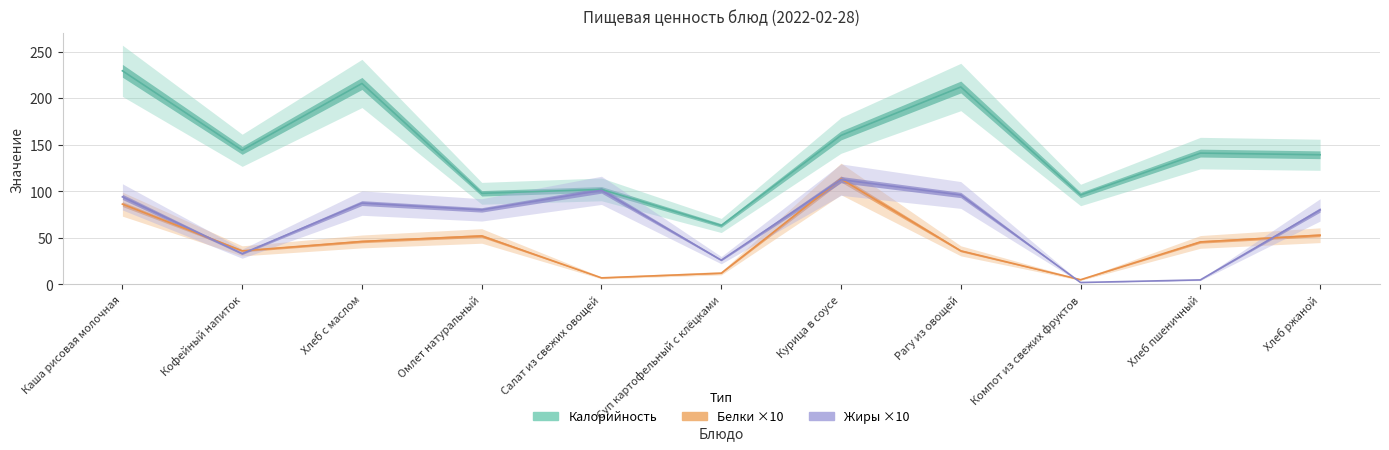

Which series has the largest total across all categories?

Калорийность